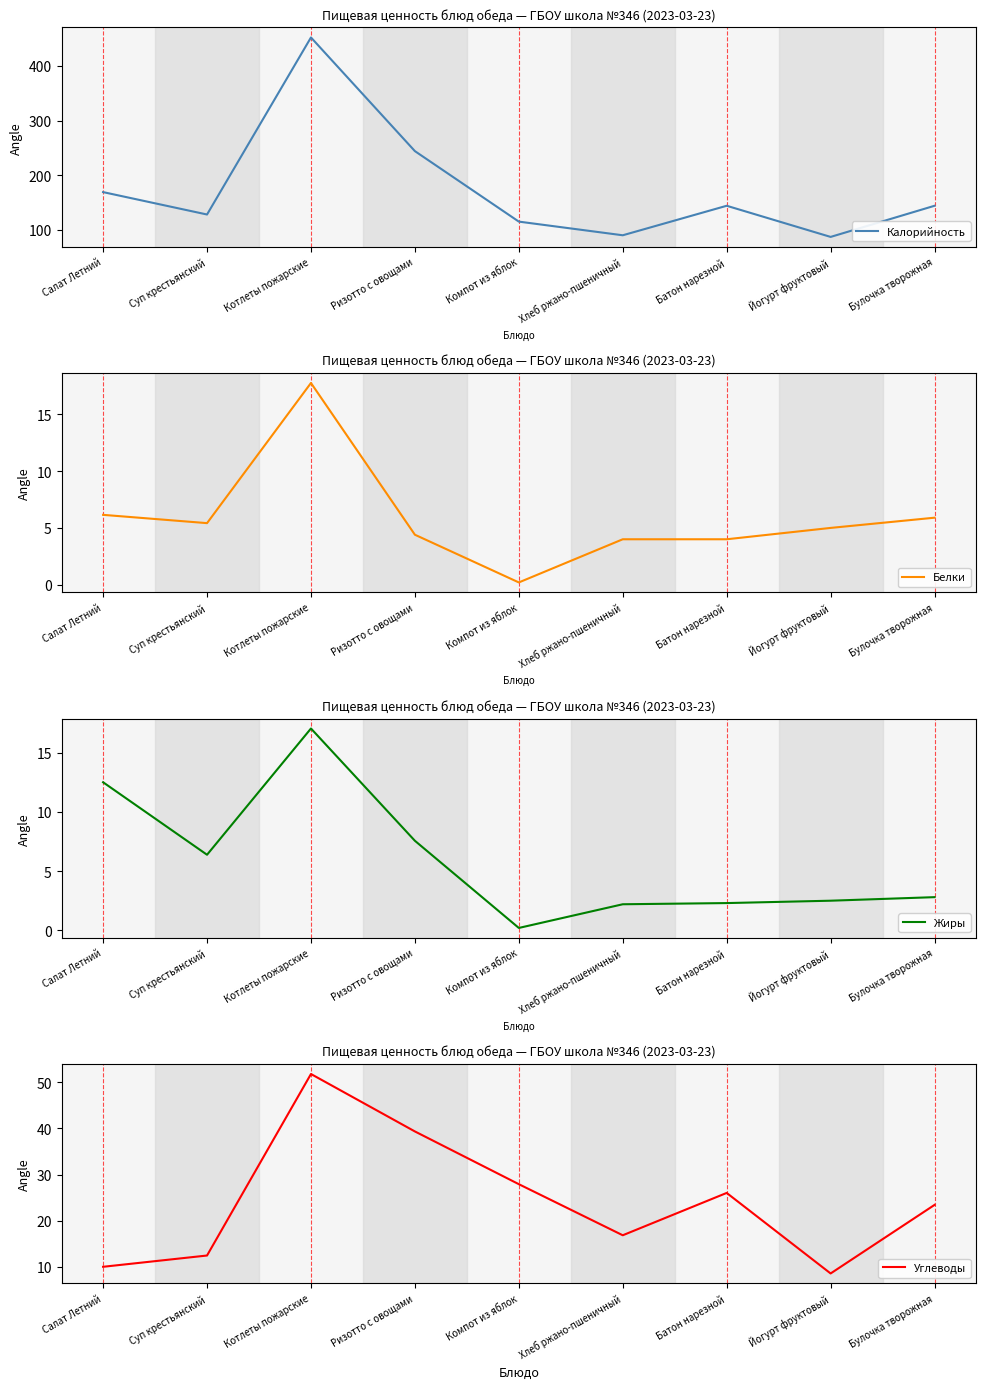

Which category has the lowest value in the Жиры series?

Компот из яблок